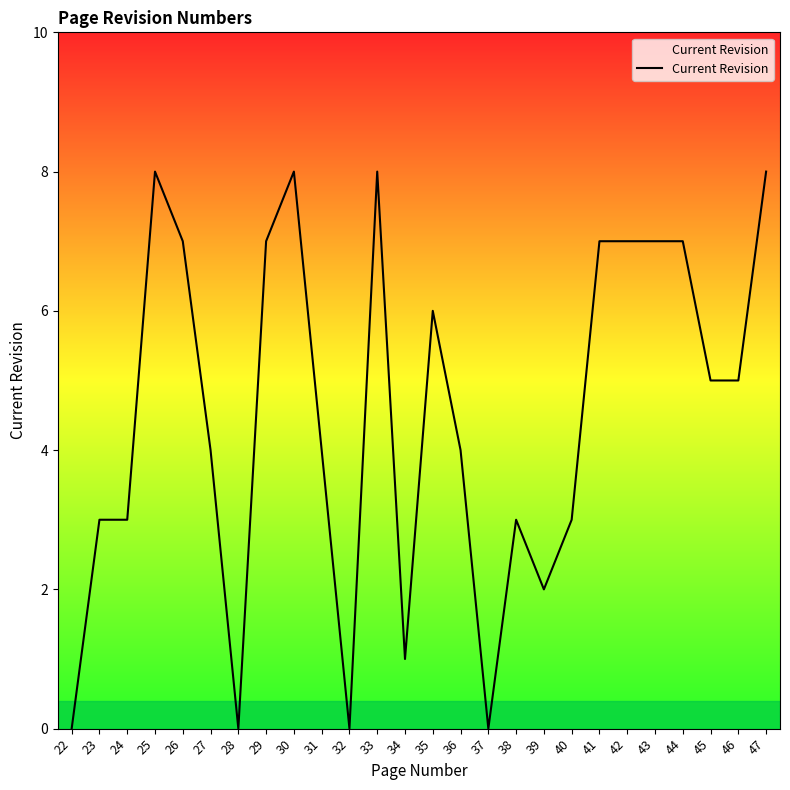

The value at 41 is 10. True or false?

False